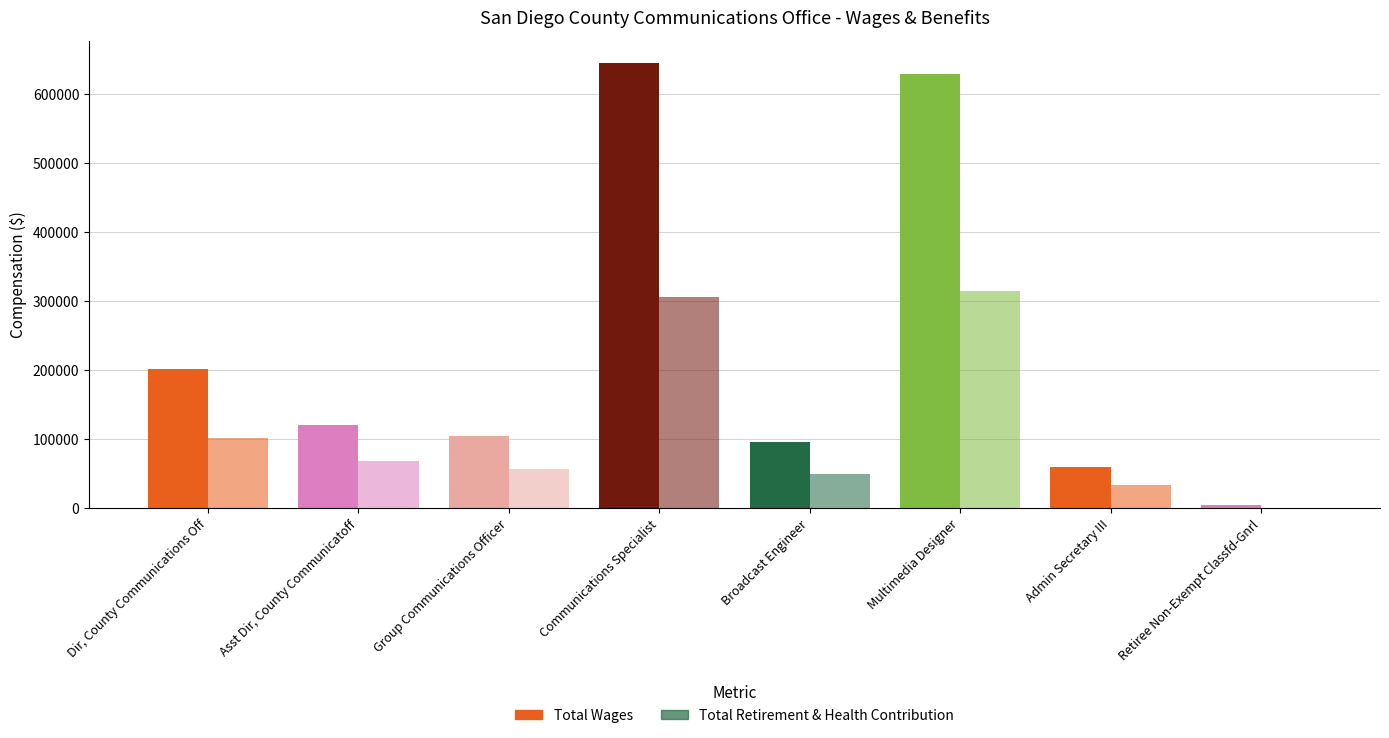

Count the number of categories in the chart.

8